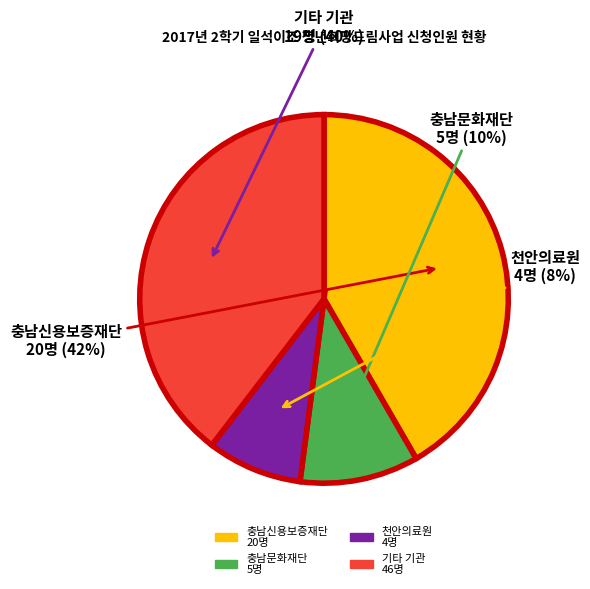

To the nearest percent, what is the average slice percentage?

25%